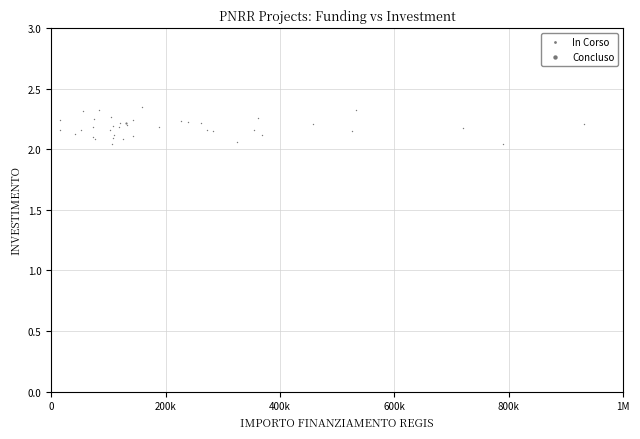

What are all the series names shown in the legend?

In Corso, Concluso